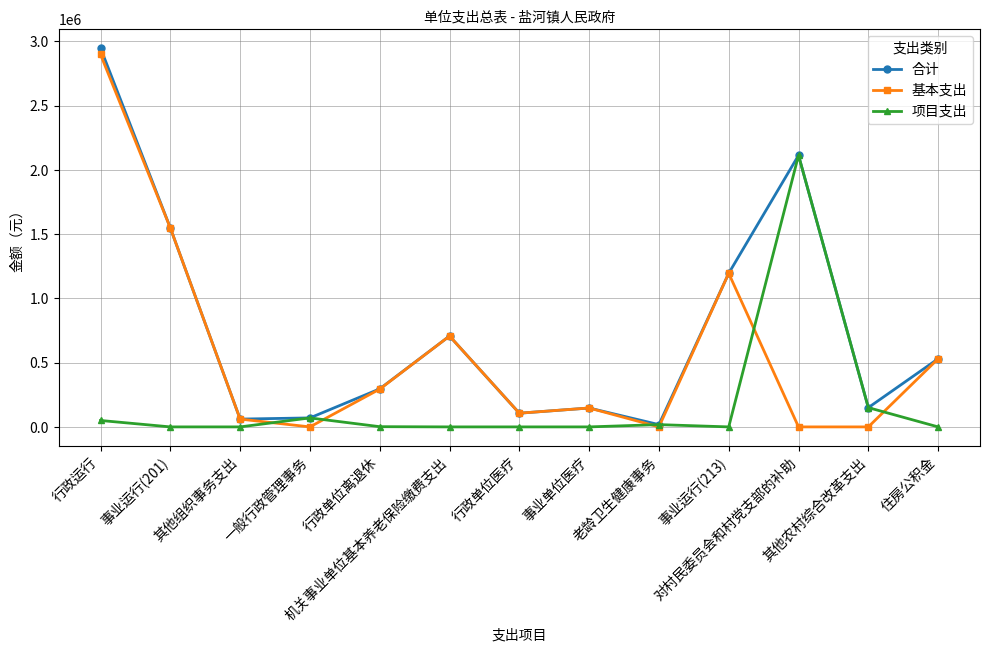

What is the sum of all 合计 values?

9889827